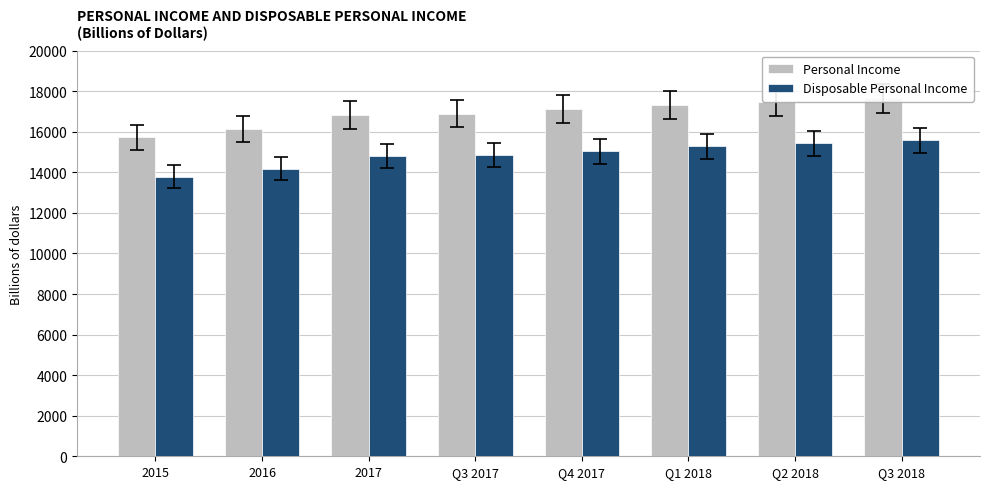

Does the chart contain any negative values?

No